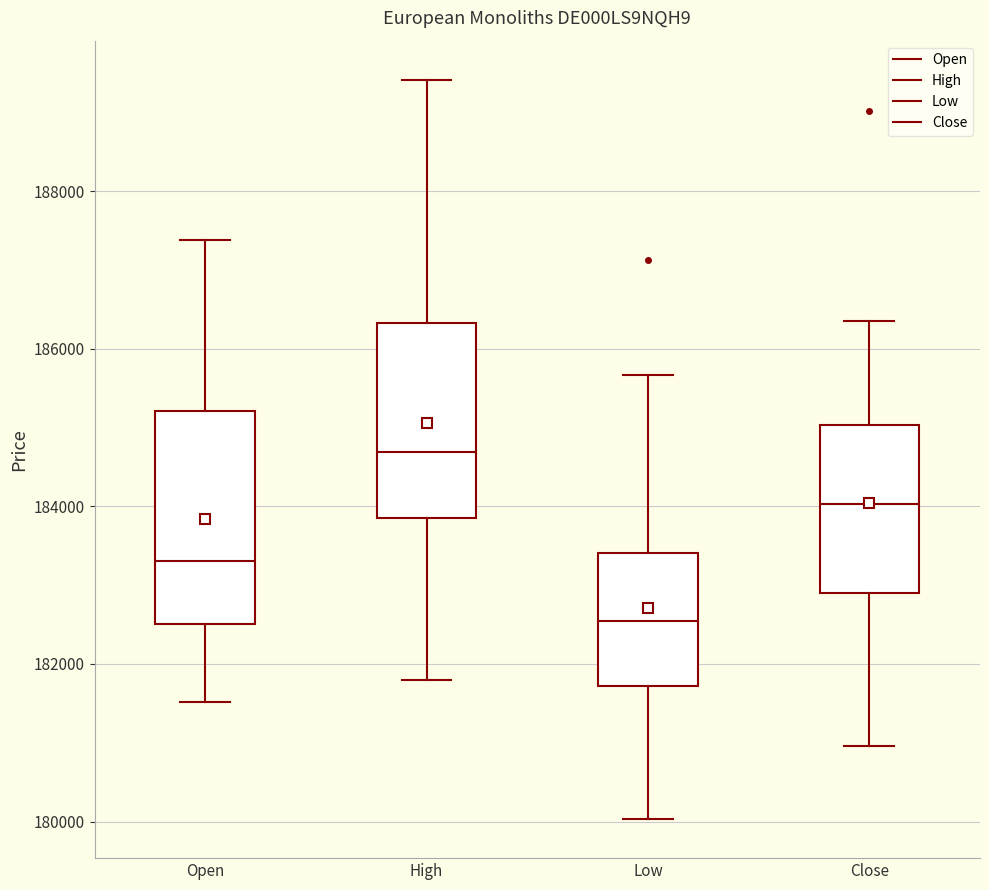

Reading left to right, transcribe this box plot: for each box, give where its median line is, the range the box spans, and where its two whiskers end, as read against the y-axis. The values are not printed on the chart, so give them approximately, as read against the axis.

Open: median 183400, box 182600 to 185200, whiskers 181600 to 187400
High: median 184600, box 183800 to 186400, whiskers 181800 to 189400
Low: median 182600, box 181800 to 183400, whiskers 180000 to 185600
Close: median 184000, box 182800 to 185000, whiskers 181000 to 186400